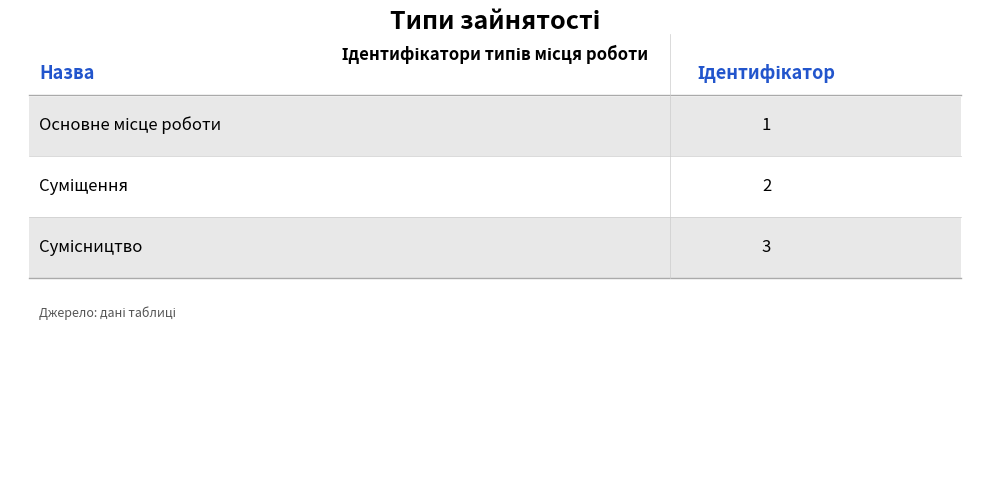

What is the label of the 3rd bar from the right?

Основне місце роботи